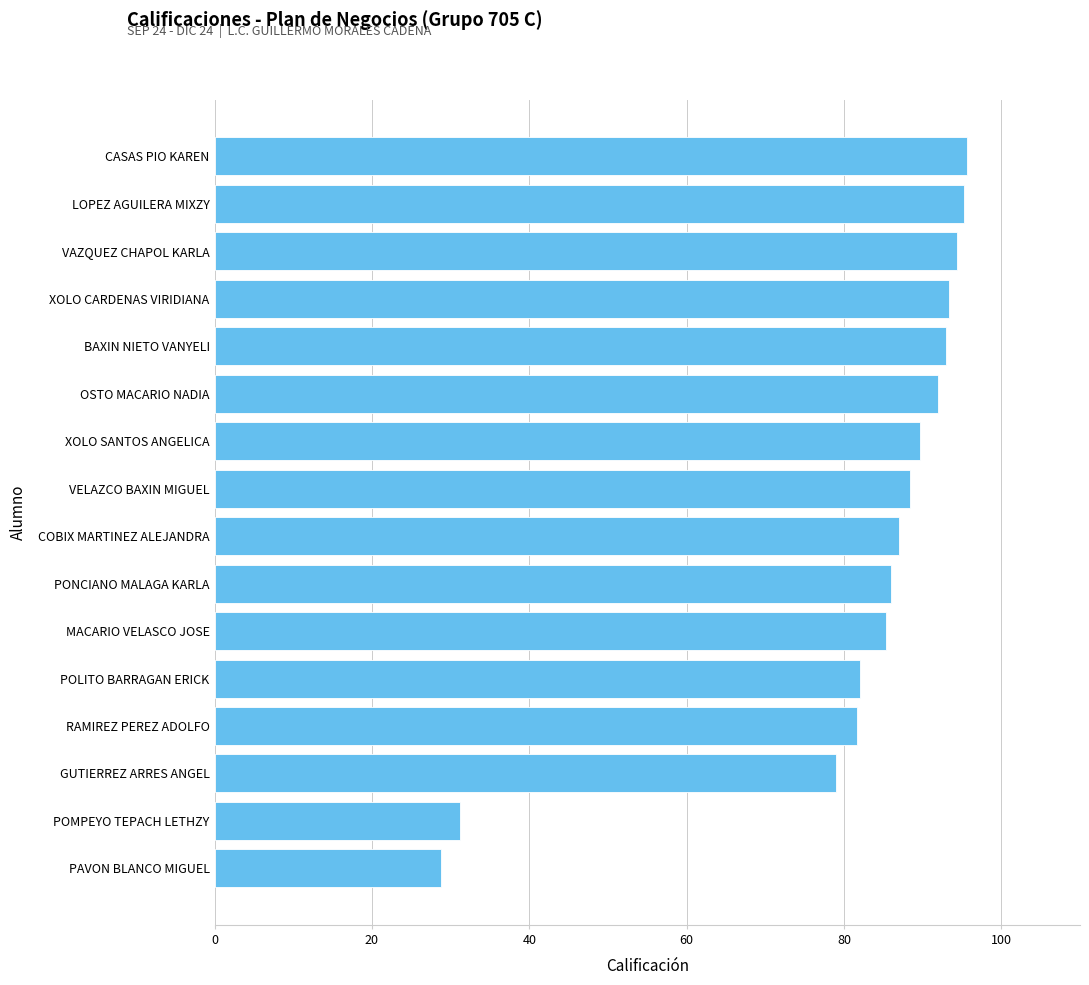

Approximately how many times larger is the value at BAXIN NIETO VANYELI compared to GUTIERREZ ARRES ANGEL?

1.2